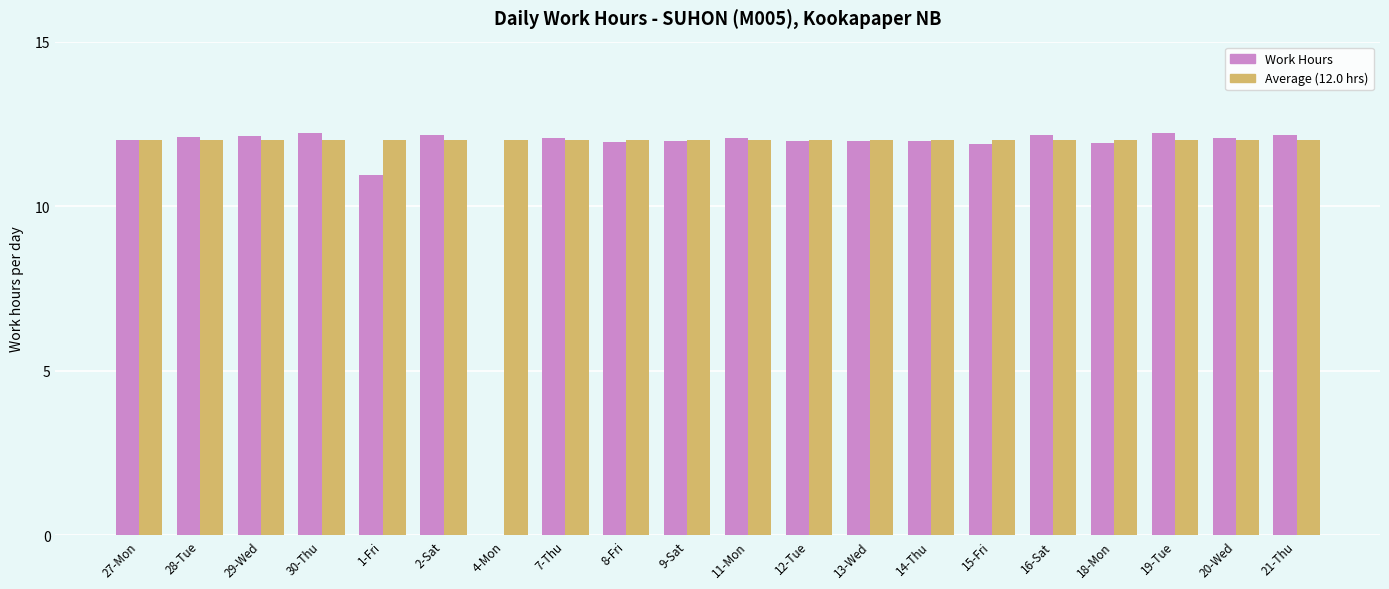

Where is Work Hours nearest to the value 6?

1-Fri